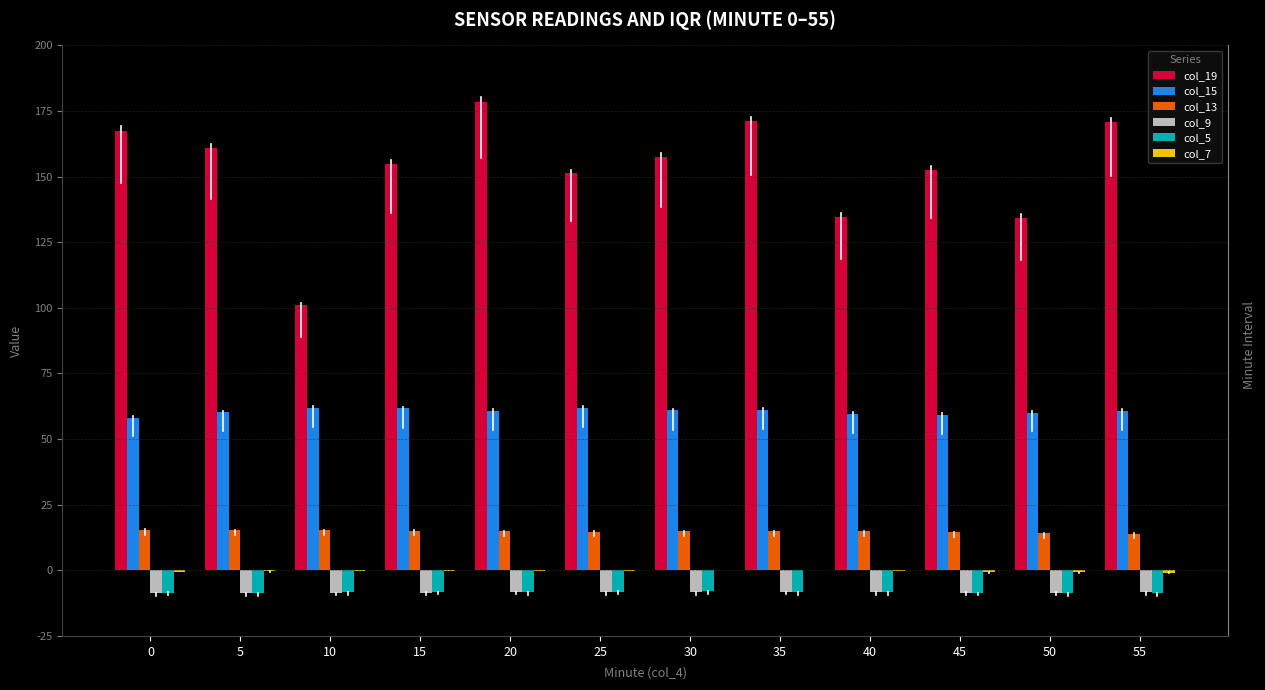

How many data points does each series have?

12